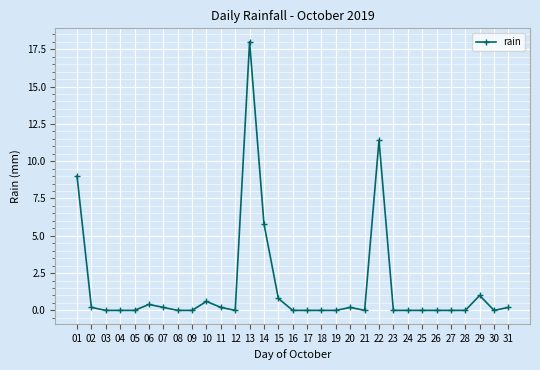

True or false: there are more than 2 points higher than both neighbors.

True